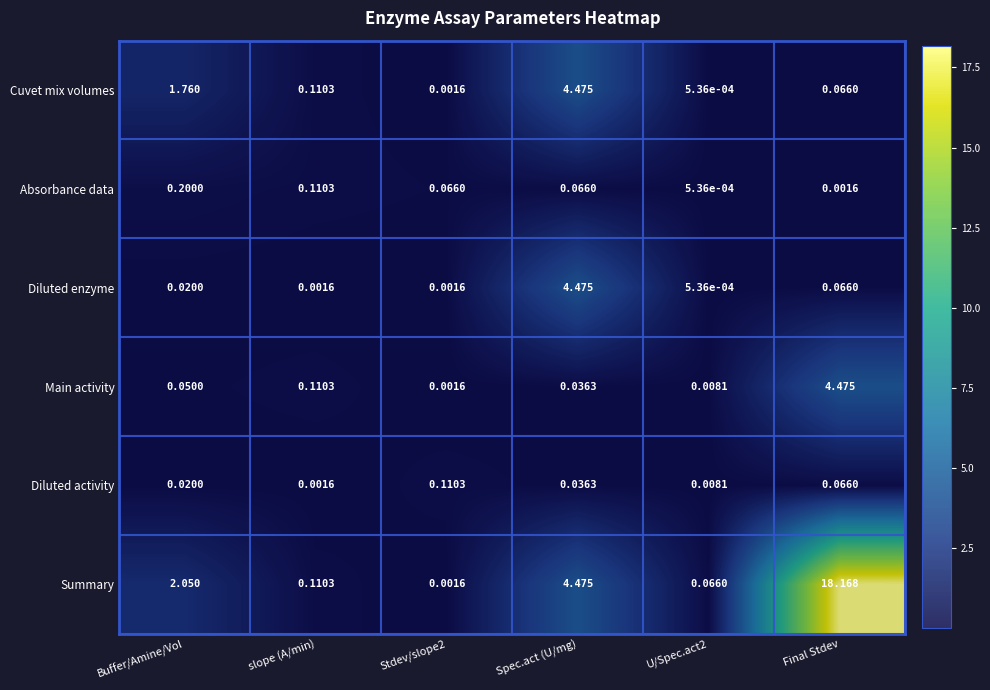

Between U/Spec.act2 and Final Stdev, which series saw the biggest shift?

Summary